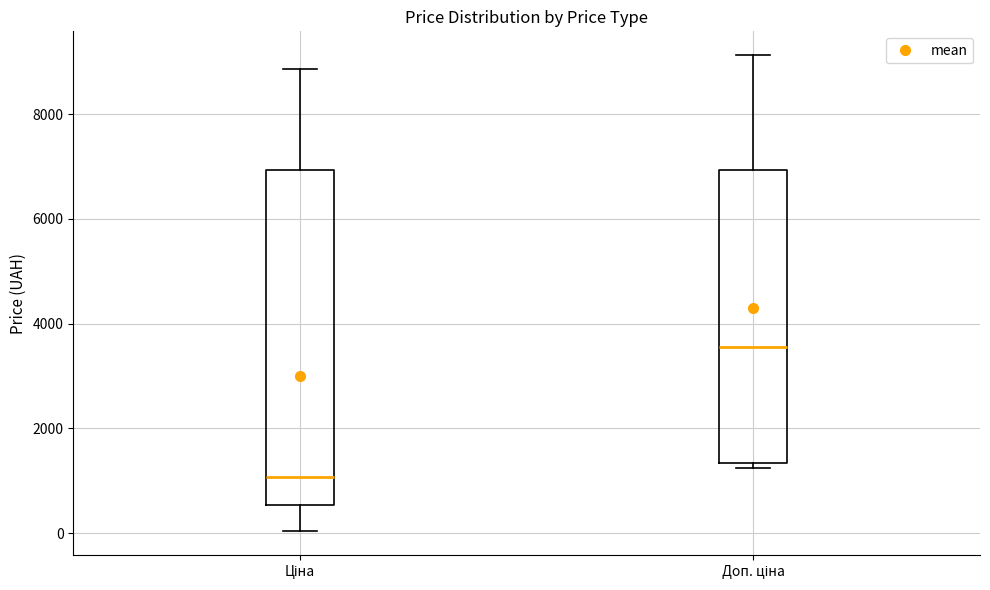

Comparing the boxes themselves (not the whiskers), which one is the tallest?

Ціна